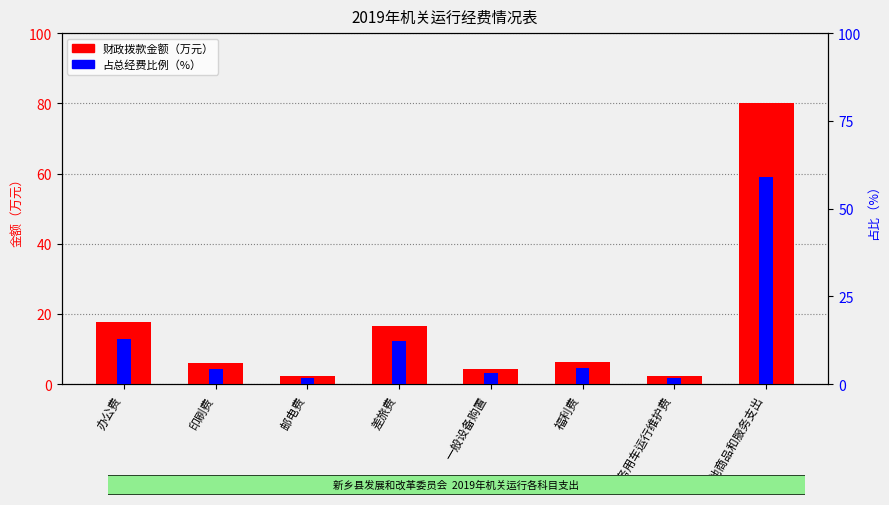

The chart shows a value of 17.6 at 办公费. True or false?

True